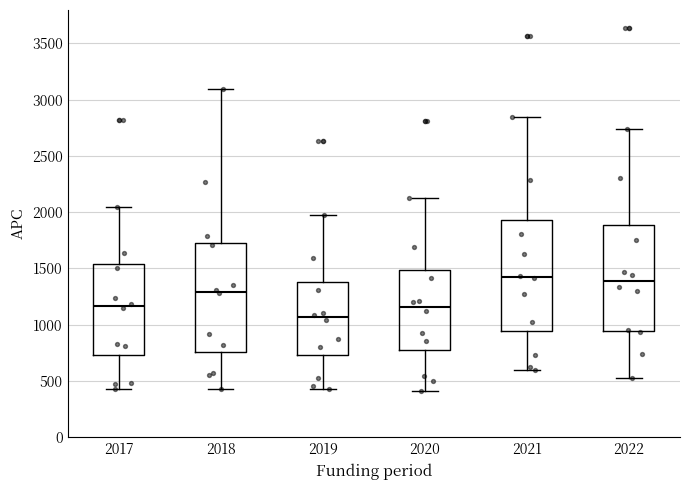

Reading left to right, transcribe this box plot: for each box, give where its median line is, the range the box spans, and where its two whiskers end, as read against the y-axis. The values are not printed on the chart, so give them approximately, as read against the axis.

2017: median 1150, box 750 to 1550, whiskers 450 to 2050
2018: median 1300, box 750 to 1750, whiskers 450 to 3100
2019: median 1050, box 750 to 1400, whiskers 450 to 2000
2020: median 1150, box 800 to 1500, whiskers 400 to 2150
2021: median 1400, box 950 to 1950, whiskers 600 to 2850
2022: median 1400, box 950 to 1900, whiskers 550 to 2750